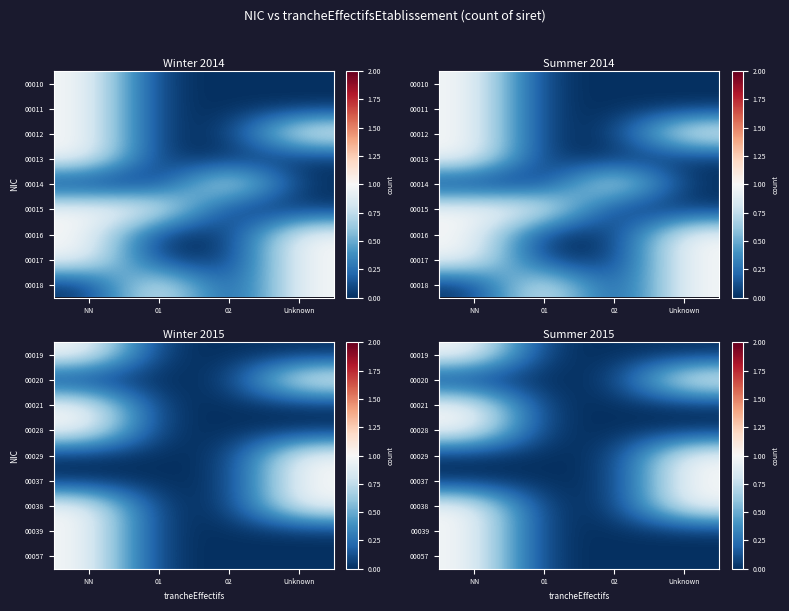

Which has a higher value, Unknown or 01?

Unknown